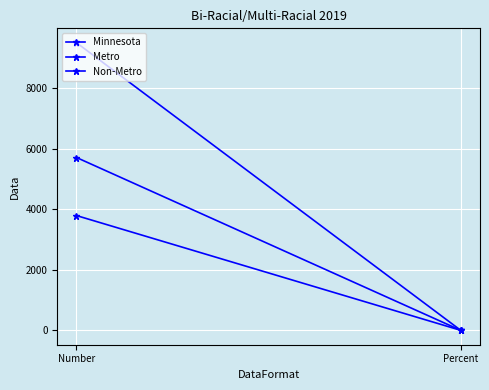

True or false: Minnesota has a value of 9497.0 at Number.

True